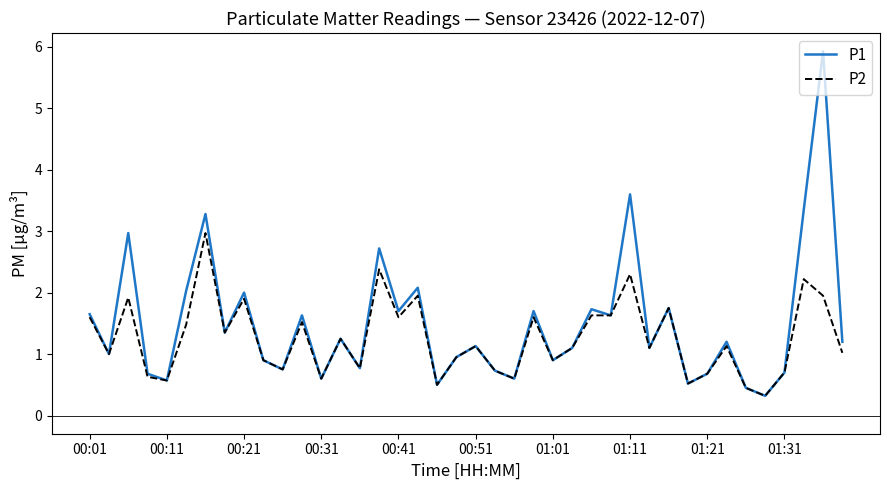

Which series has the largest range (max minus min)?

P1